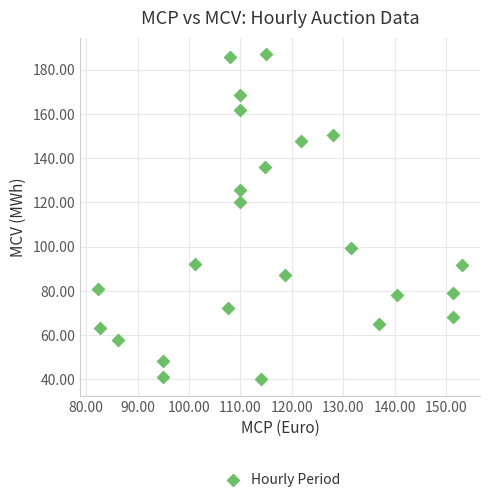

What Y value in the scatter plot is closest to 113?

120.0